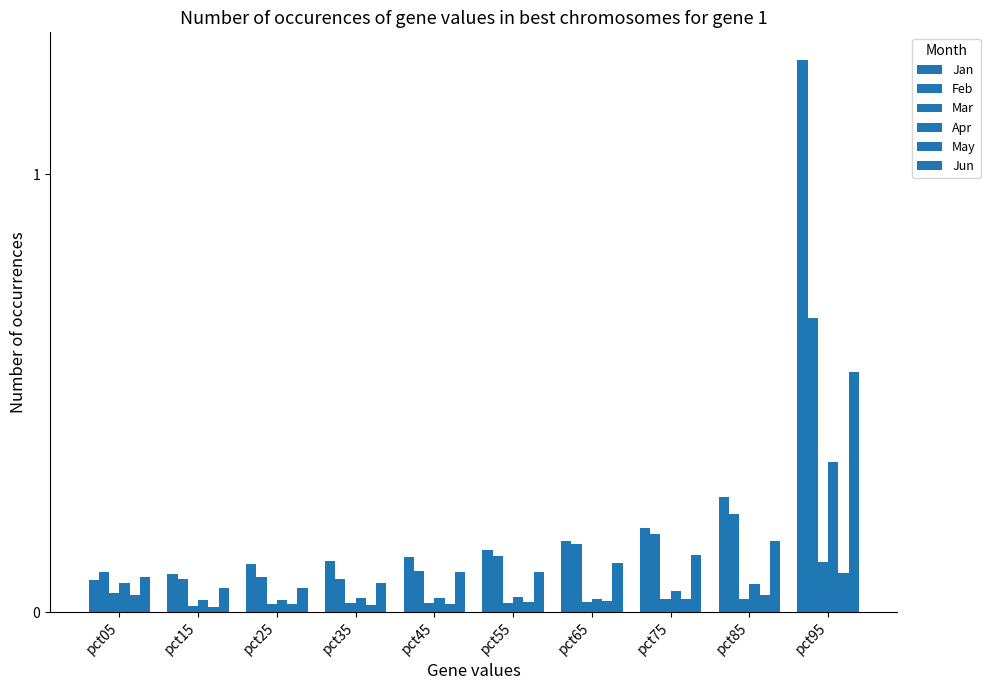

How many groups of bars are there?

10